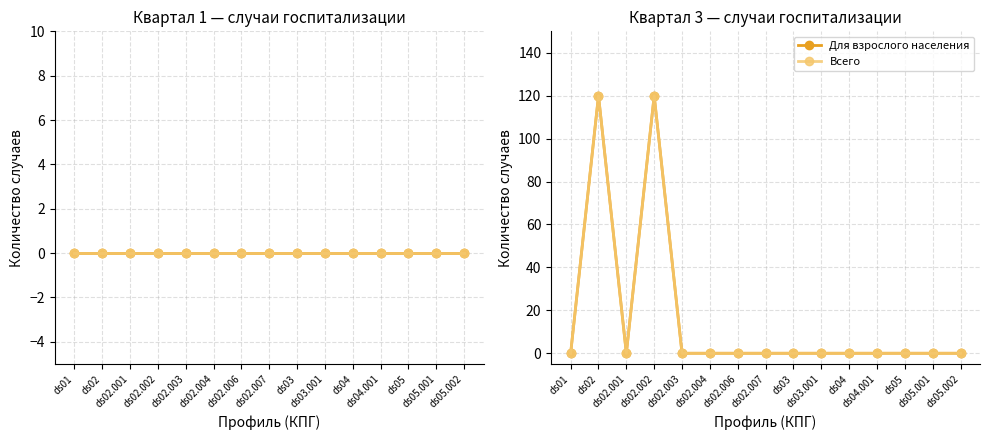

What is the maximum value shown in the chart?

120